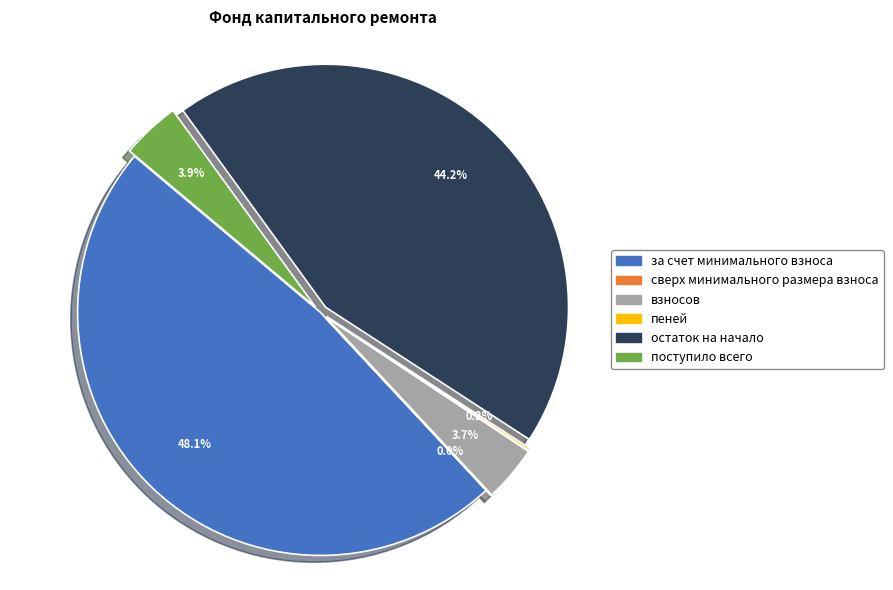

What is the total percentage of поступило всего and остаток на начало?

48.1%